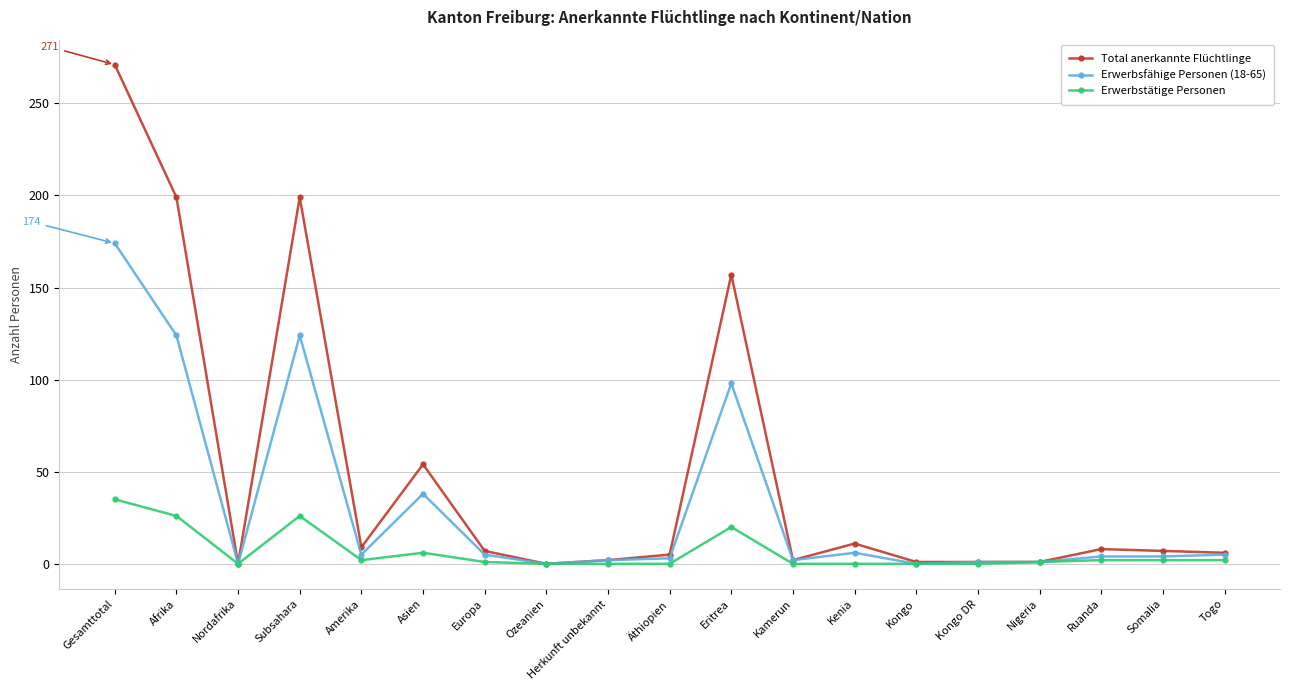

What is the value of the Erwerbsfähige Personen (18-65) point at the 5th from the left?

5